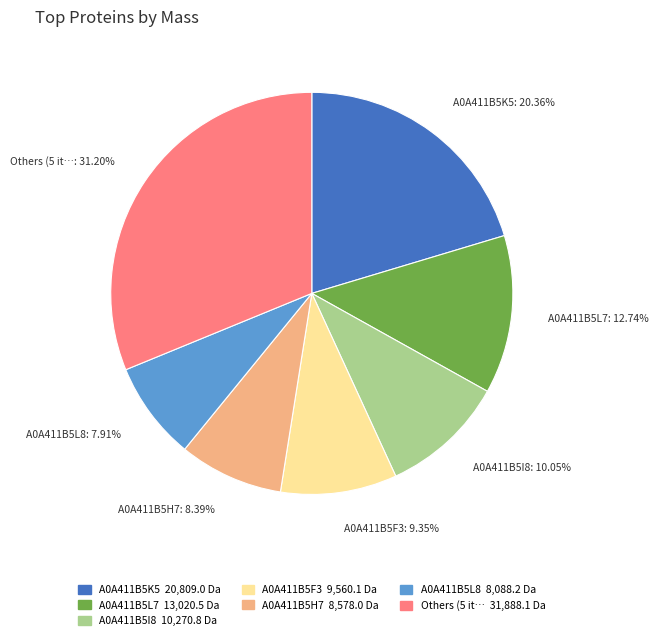

Is there any slice that represents more than half of the pie?

No